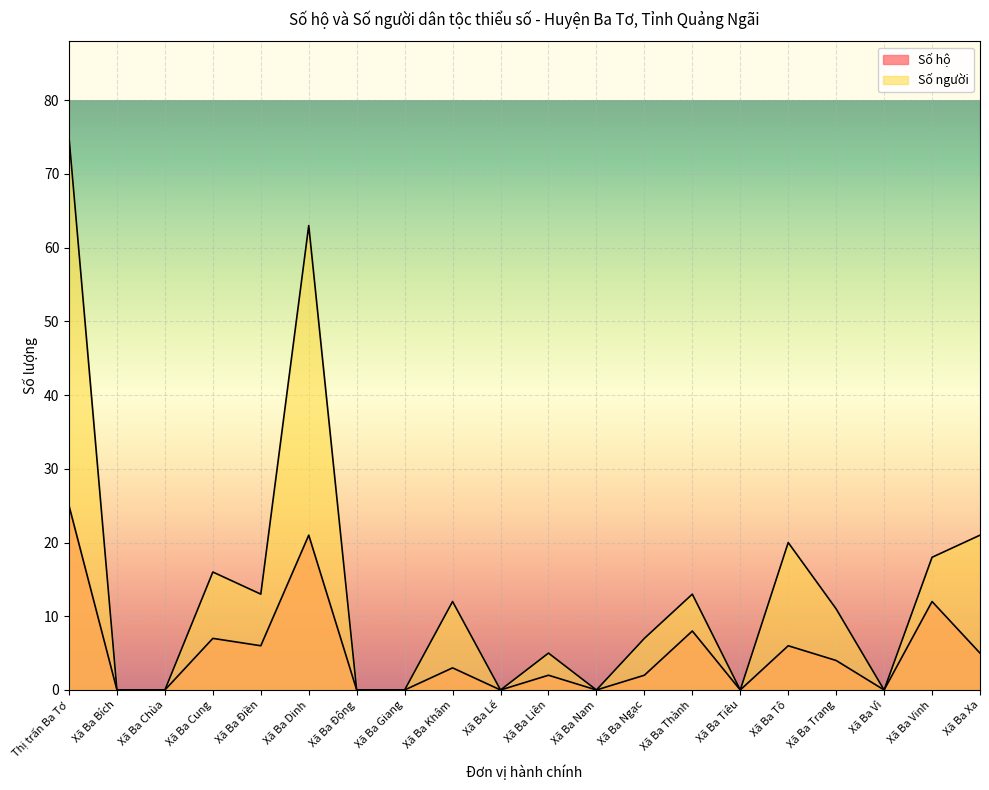

True or false: Số người and Số hộ cross at least once.

False